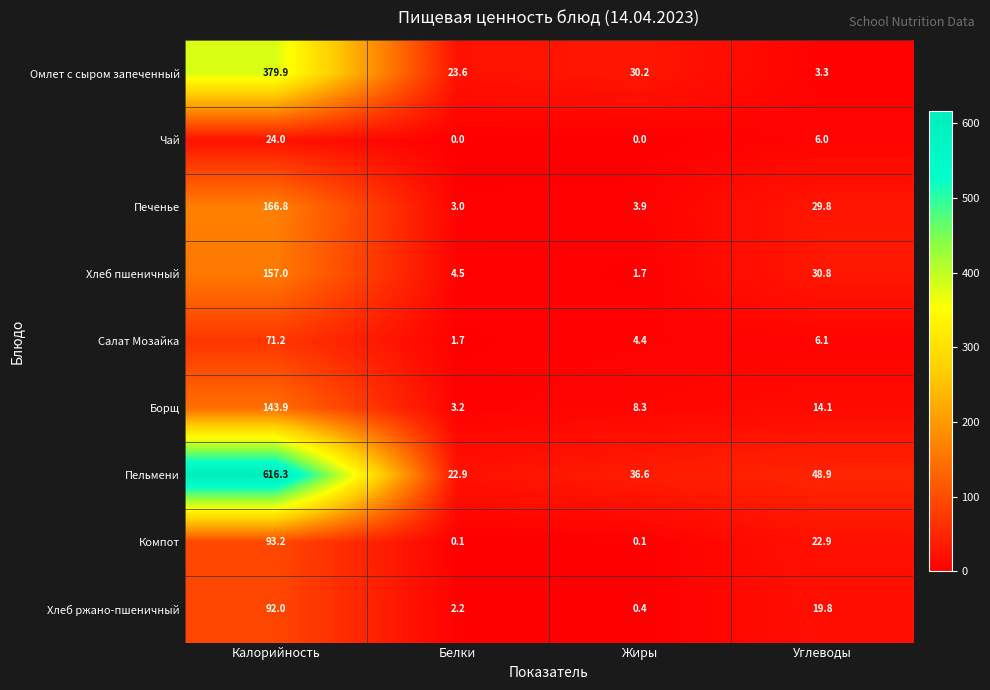

What is the total value across all series at Белки?

61.2